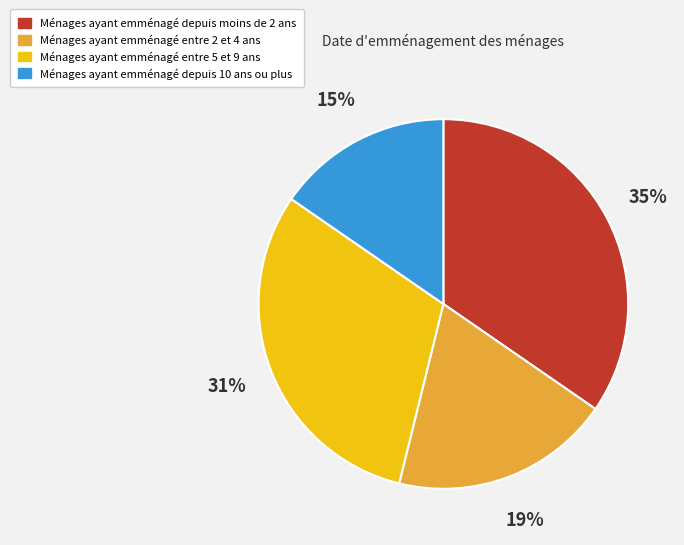

Is there any slice that represents more than half of the pie?

No